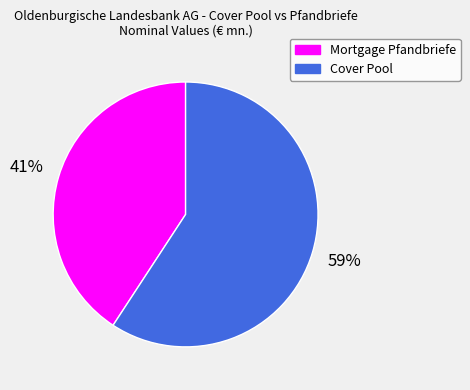

What is the smallest slice in the pie chart?

Mortgage Pfandbriefe